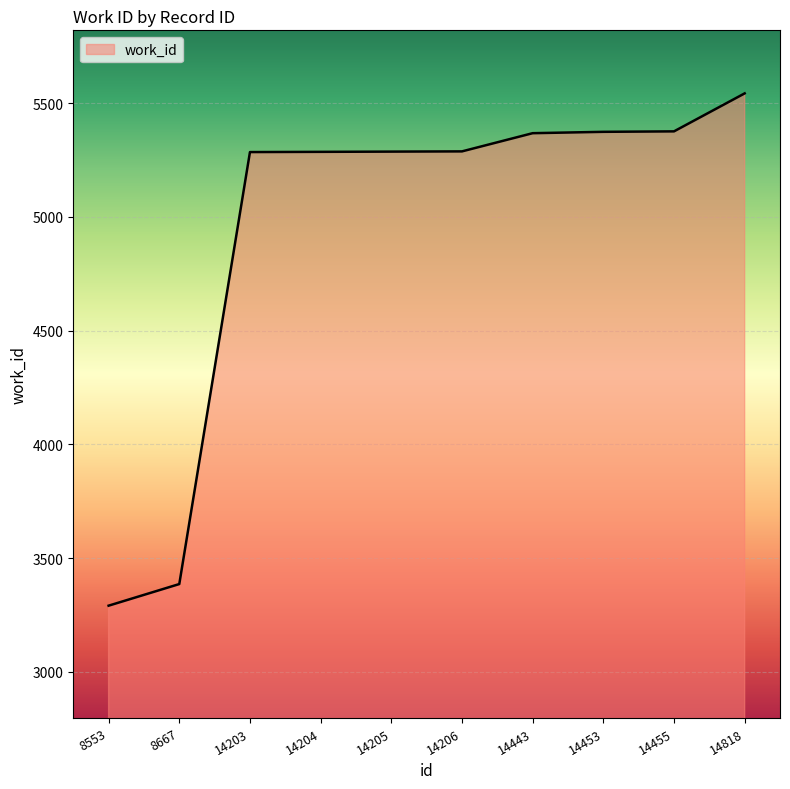

Approximately how many times larger is the value at 14206 compared to 8667?

1.6